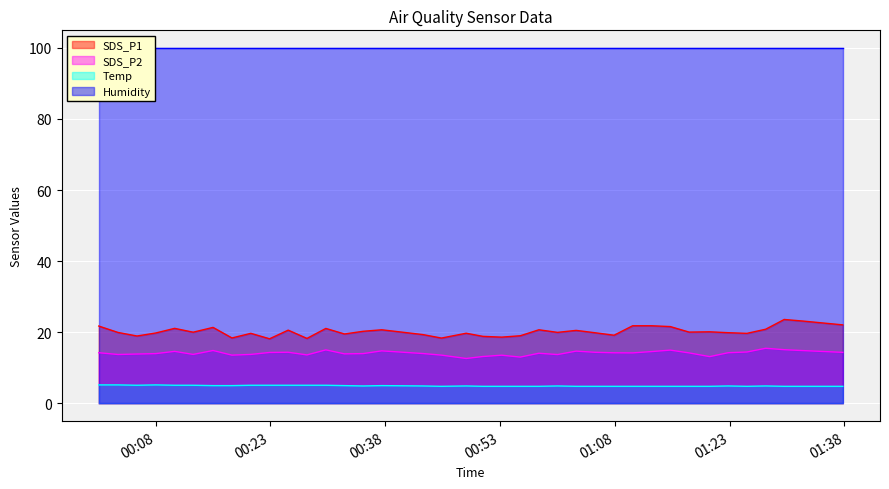

What position from the left is 2022/03/13 01:07:54?

27